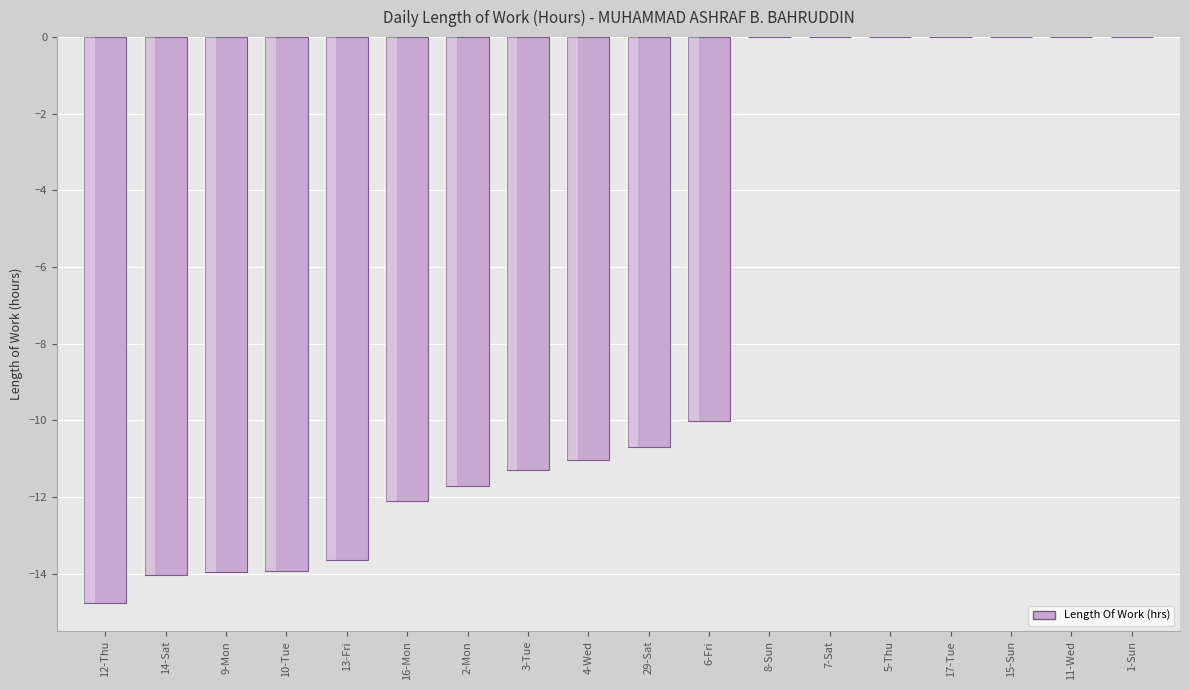

The chart shows a value of -2.9 at 13-Fri. True or false?

False